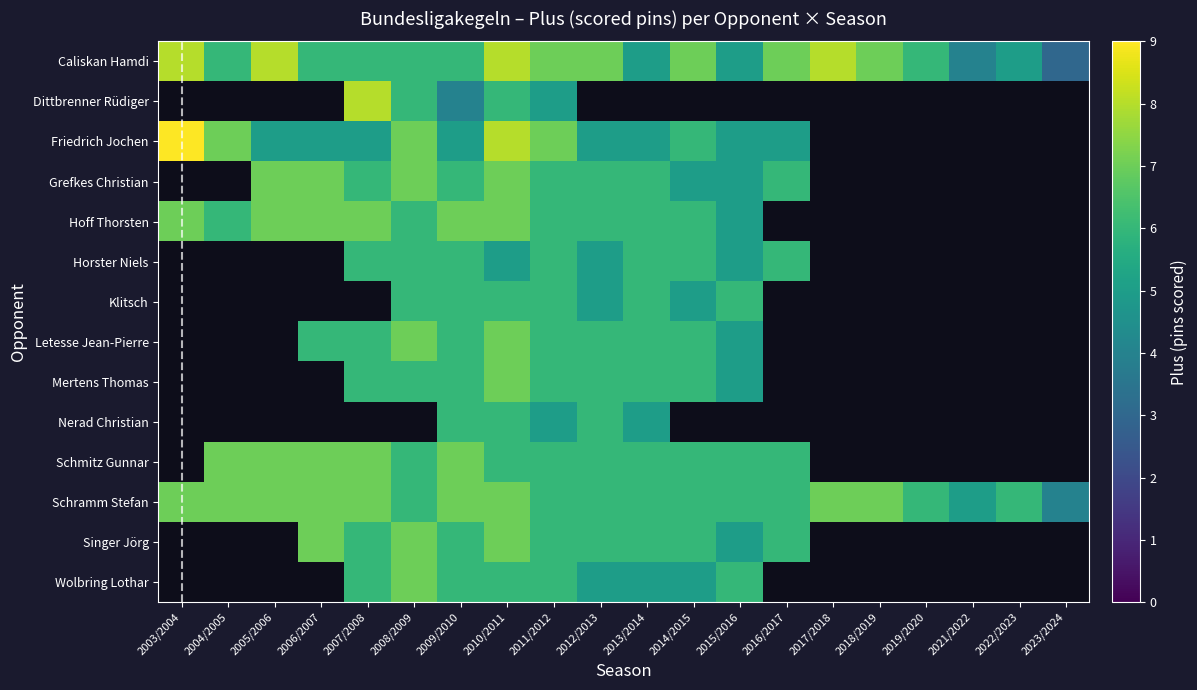

The value of Schramm Stefan at 2007/2008 is 12.1. True or false?

False